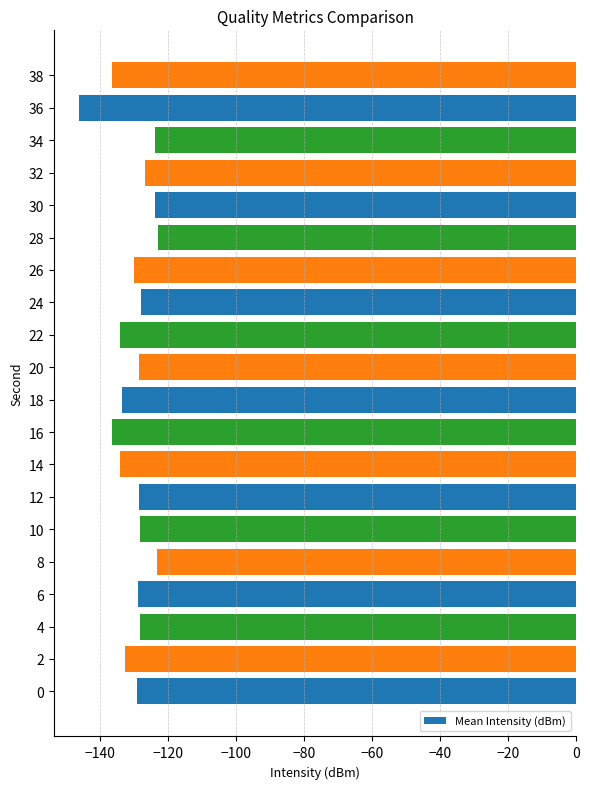

Which category has the lowest value across all series?

36